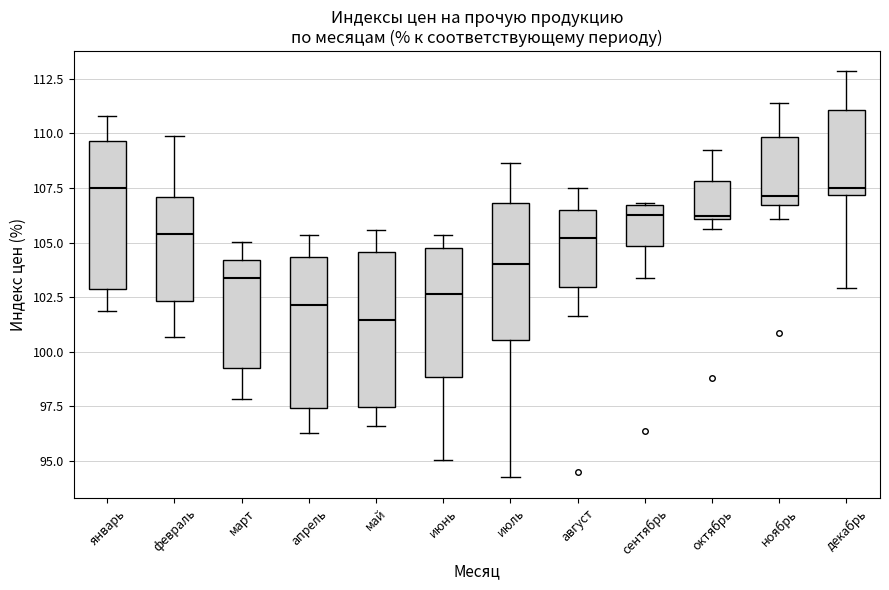

Reading left to right, transcribe this box plot: for each box, give where its median line is, the range the box spans, and where its two whiskers end, as read against the y-axis. The values are not printed on the chart, so give them approximately, as read against the axis.

январь: median 107.5, box 103.0 to 109.5, whiskers 102.0 to 111.0
февраль: median 105.5, box 102.5 to 107.0, whiskers 100.5 to 110.0
март: median 103.5, box 99.5 to 104.0, whiskers 98.0 to 105.0
апрель: median 102.0, box 97.5 to 104.5, whiskers 96.5 to 105.5
май: median 101.5, box 97.5 to 104.5, whiskers 96.5 to 105.5
июнь: median 102.5, box 99.0 to 105.0, whiskers 95.0 to 105.5
июль: median 104.0, box 100.5 to 107.0, whiskers 94.0 to 108.5
август: median 105.0, box 103.0 to 106.5, whiskers 101.5 to 107.5
сентябрь: median 106.5 (just below the box's upper edge), box 105.0 to 106.5, whiskers 103.5 to 107.0
октябрь: median 106.0, box 106.0 to 108.0, whiskers 105.5 to 109.5
ноябрь: median 107.0, box 106.5 to 110.0, whiskers 106.0 to 111.5
декабрь: median 107.5, box 107.0 to 111.0, whiskers 103.0 to 113.0